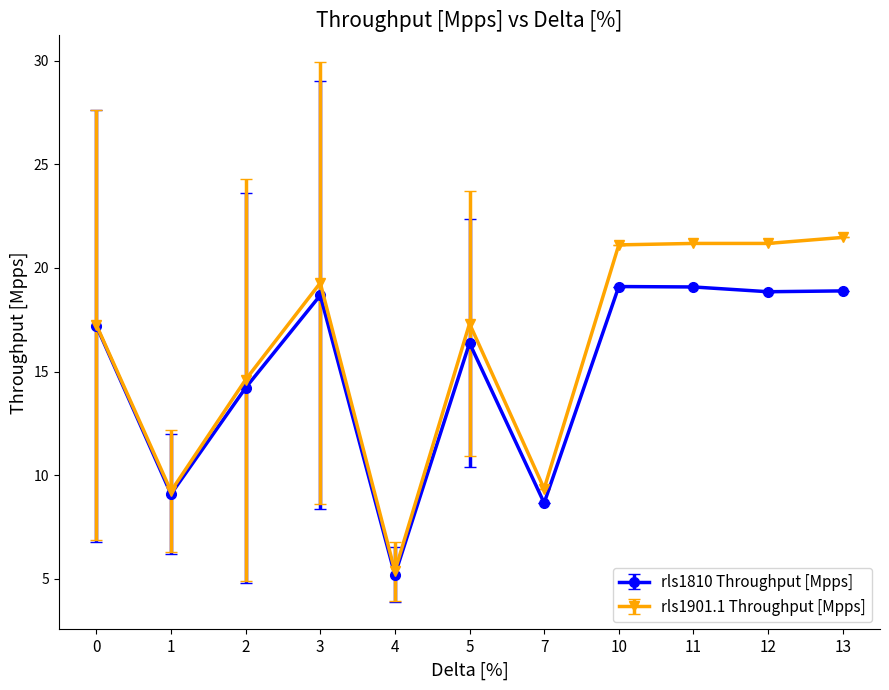

Does the chart display data point markers on the line(s)?

Yes